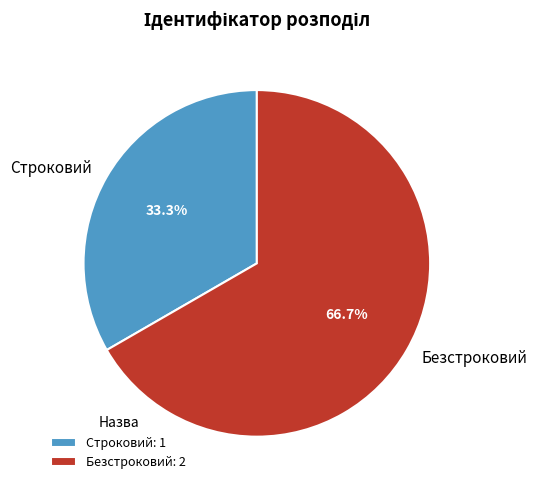

To the nearest percent, what portion does Строковий represent?

33%